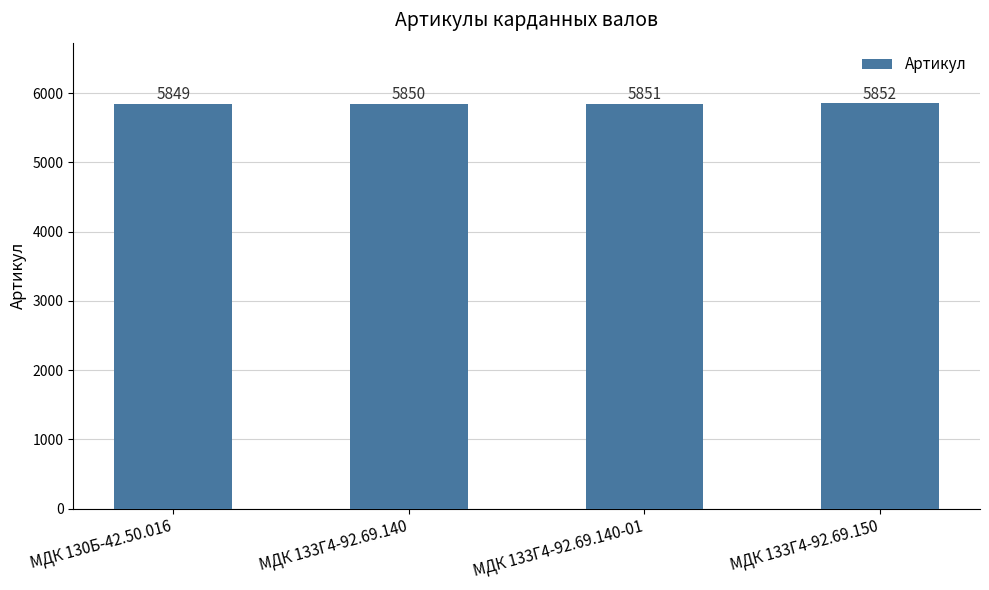

How many values are between 5850 and 5852?

3